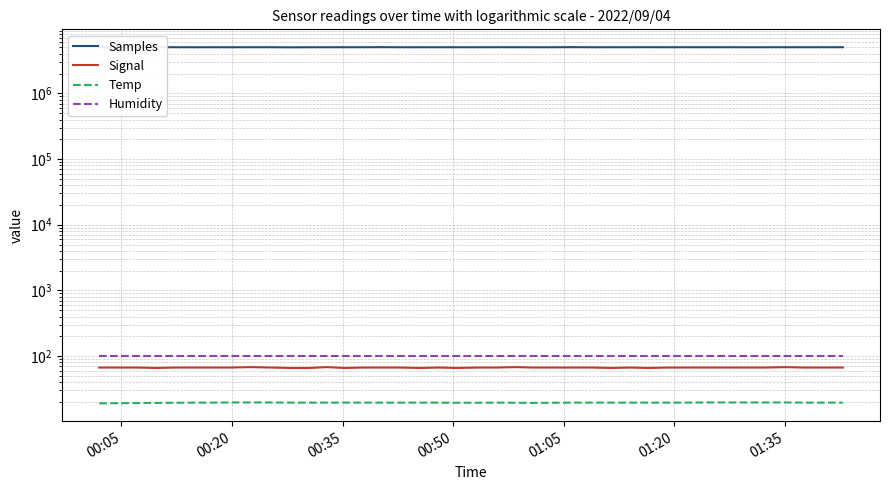

Is this an area chart (filled region under the line)?

No